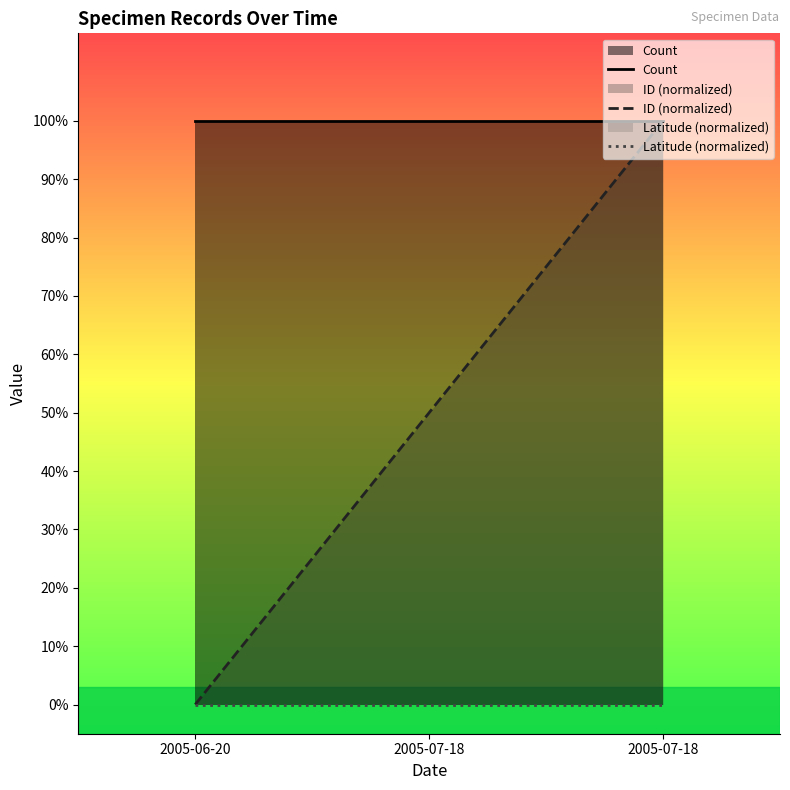

How many distinct data groups are displayed?

3